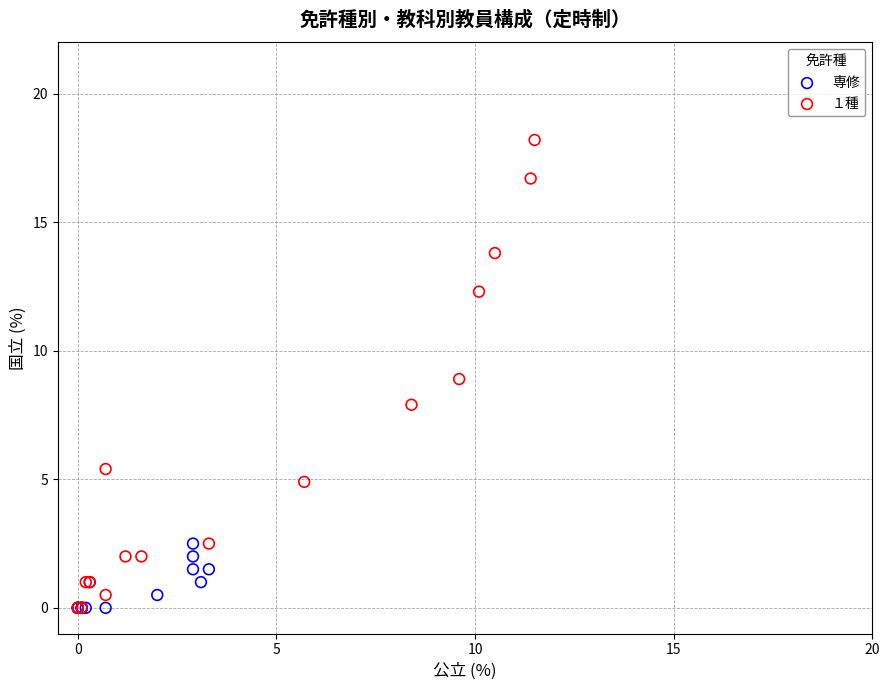

Which series has the largest Y range (max minus min)?

１種